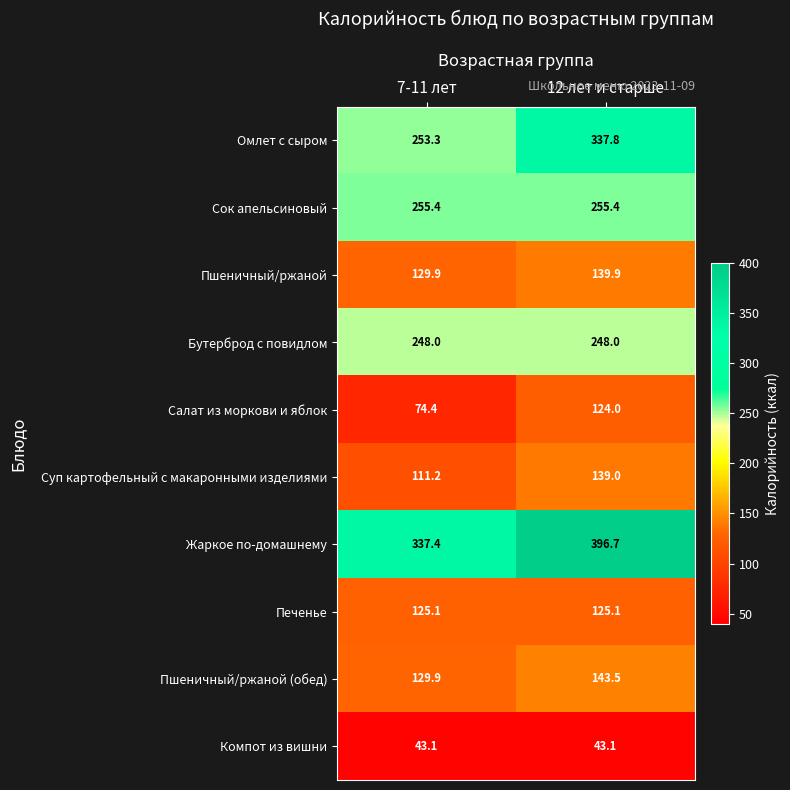

Rank the series at 12 лет и старше from lowest to highest value.

Компот из вишни, Салат из моркови и яблок, Печенье, Суп картофельный с макаронными изделиями, Пшеничный/ржаной, Пшеничный/ржаной (обед), Бутерброд с повидлом, Сок апельсиновый, Омлет с сыром, Жаркое по-домашнему